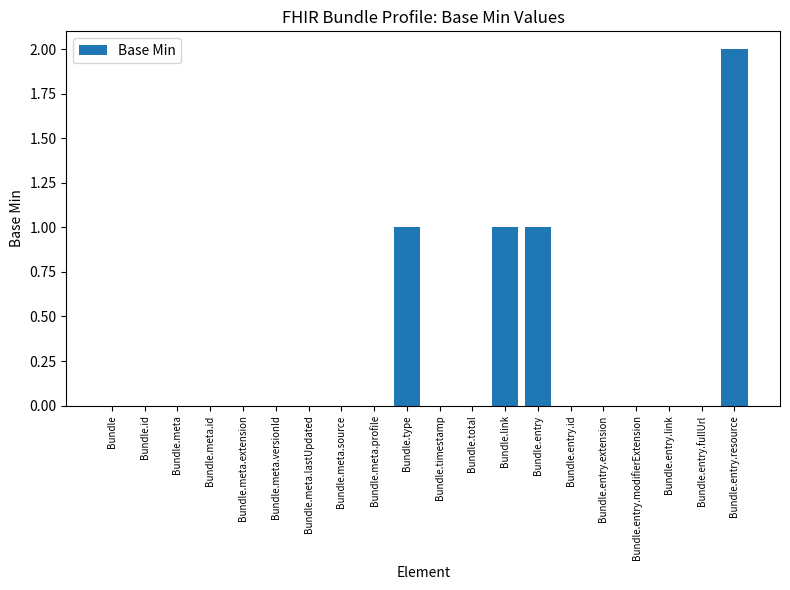

What is the sum of all values?

5